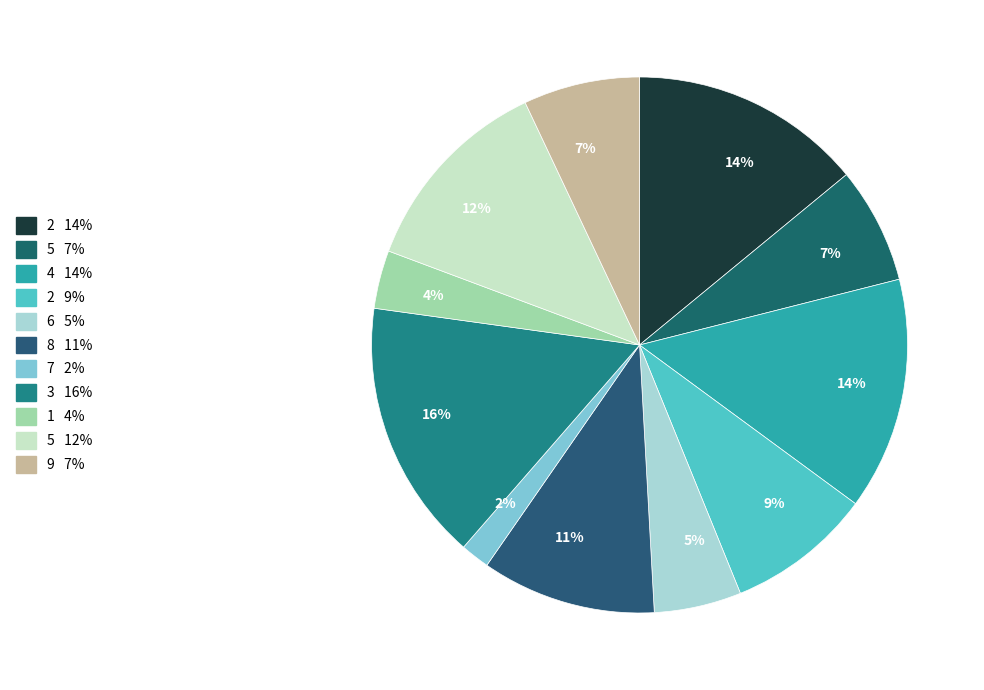

Count the number of slices in the pie.

11